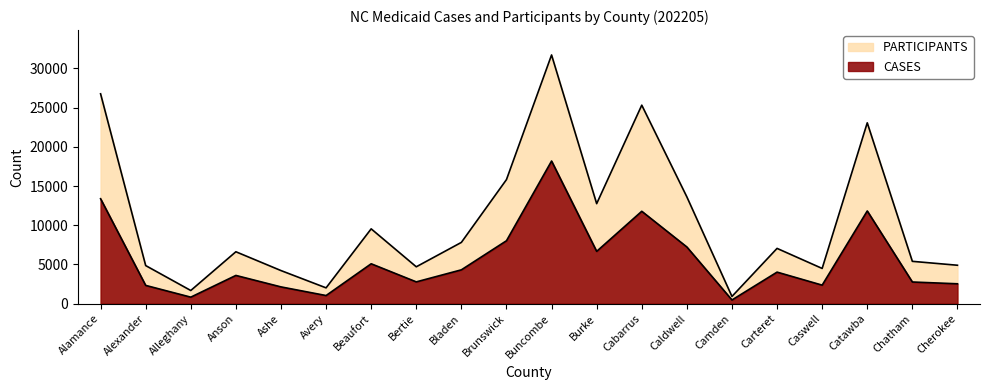

What is the value of the CASES point at the 17th from the left?

2367